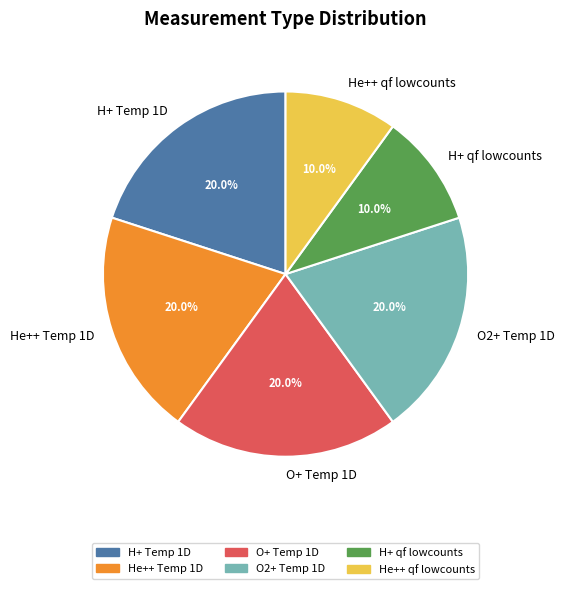

To the nearest percent, what percentage of the pie is He++ Temp 1D?

20%